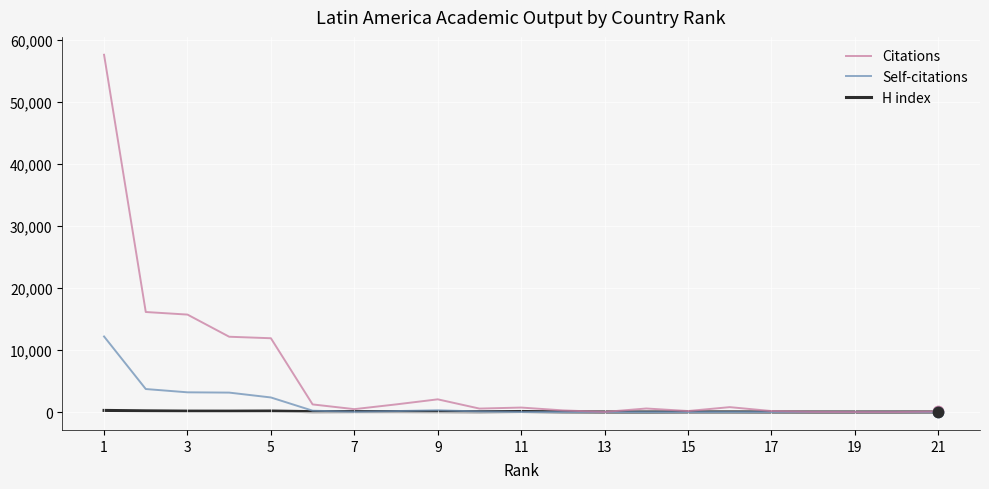

At how many categories does at least one series exceed 54414?

1